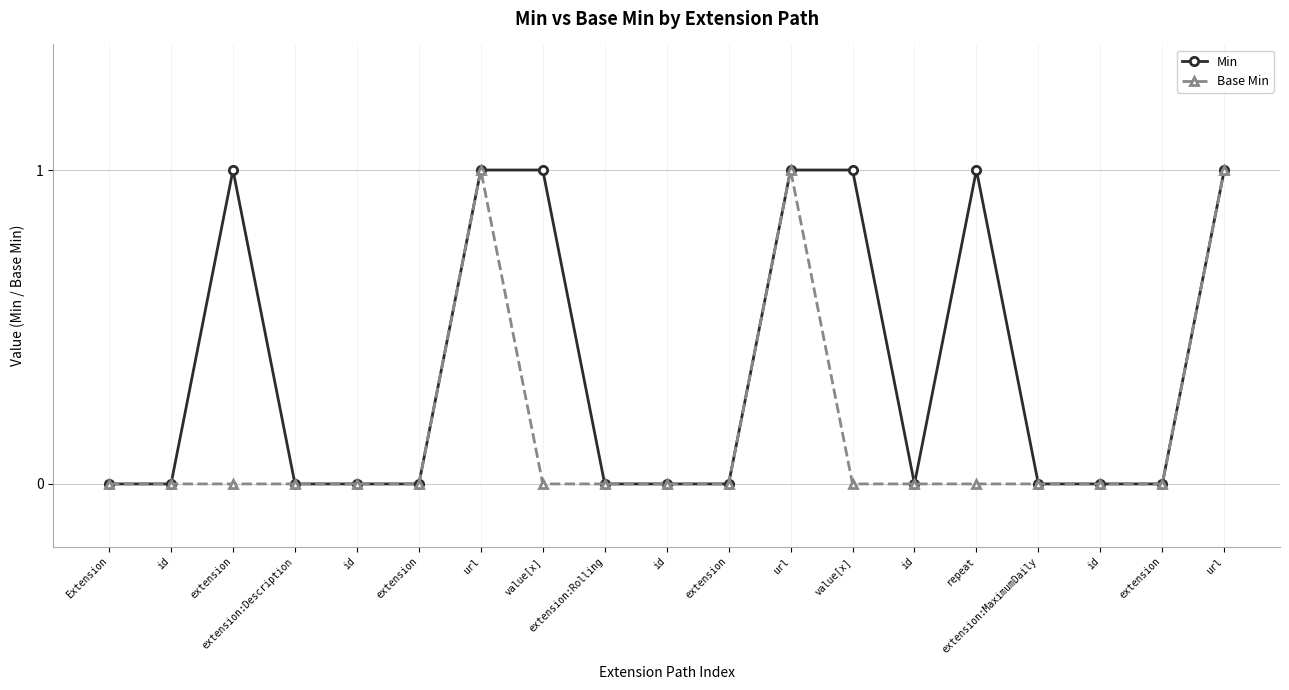

How many lines are shown in the chart?

2